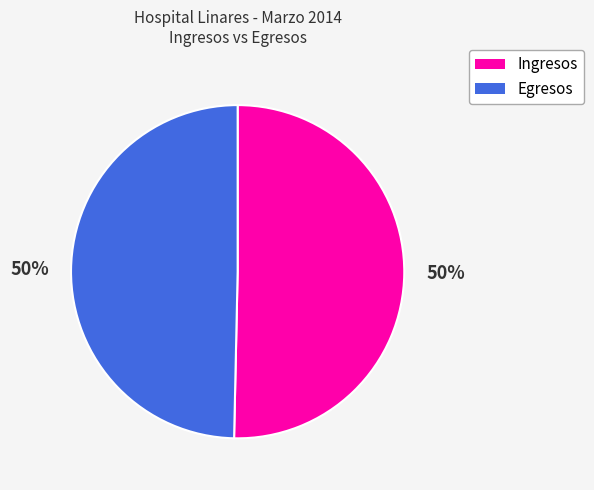

Do Ingresos and Egresos together represent more than half of the pie?

Yes